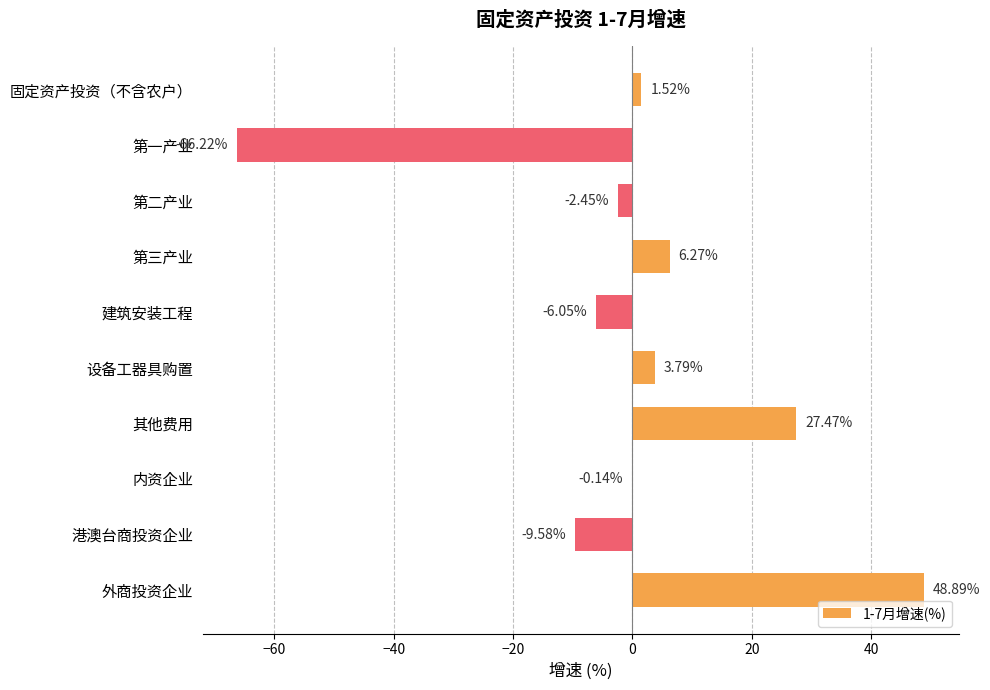

What is the sum of all values?

3.5